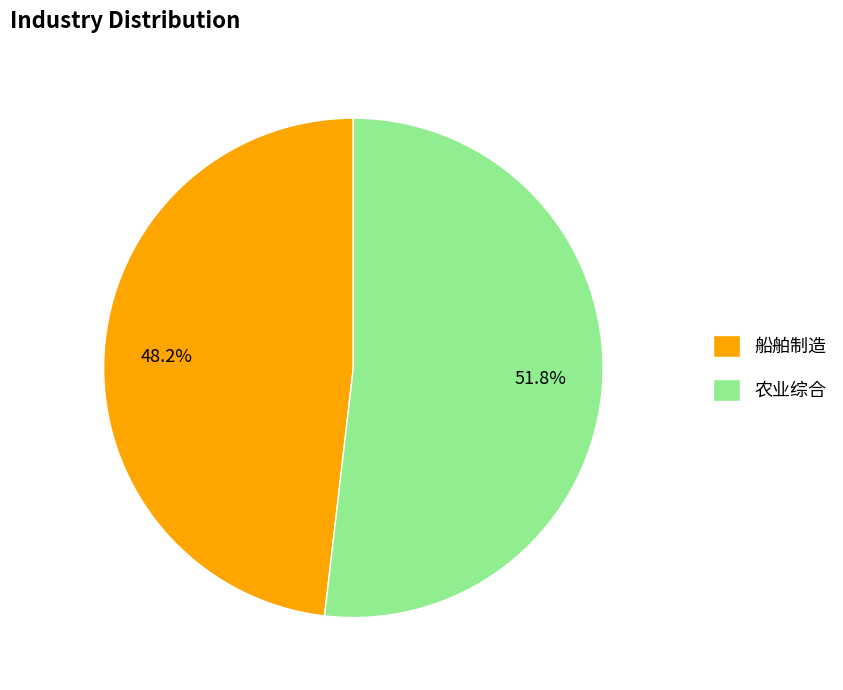

Approximately how many times larger is the value at 农业综合 compared to 船舶制造?

1.1